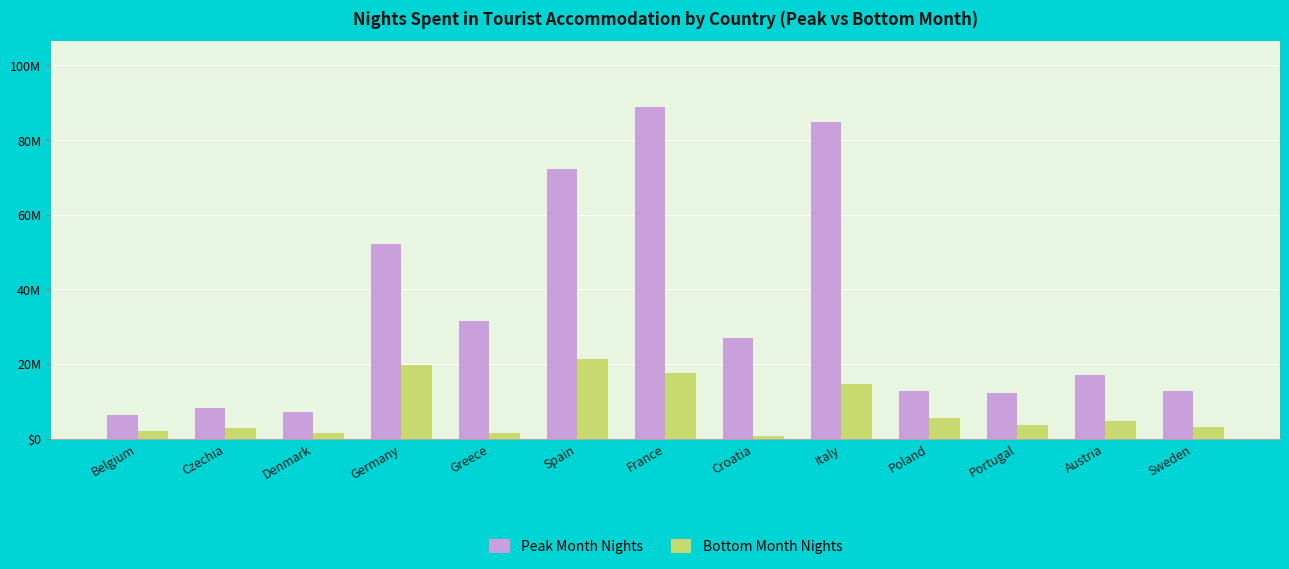

Is it true that Peak Month Nights equals 22148779 at Poland?

False